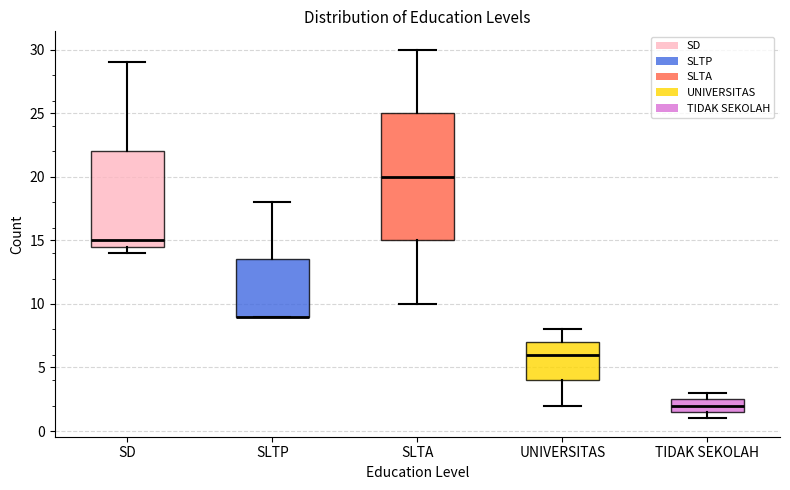

Where does the upper whisker of the box for SLTP end on the y-axis? The values are not printed on the chart, so give them approximately, as read against the axis.

18.0